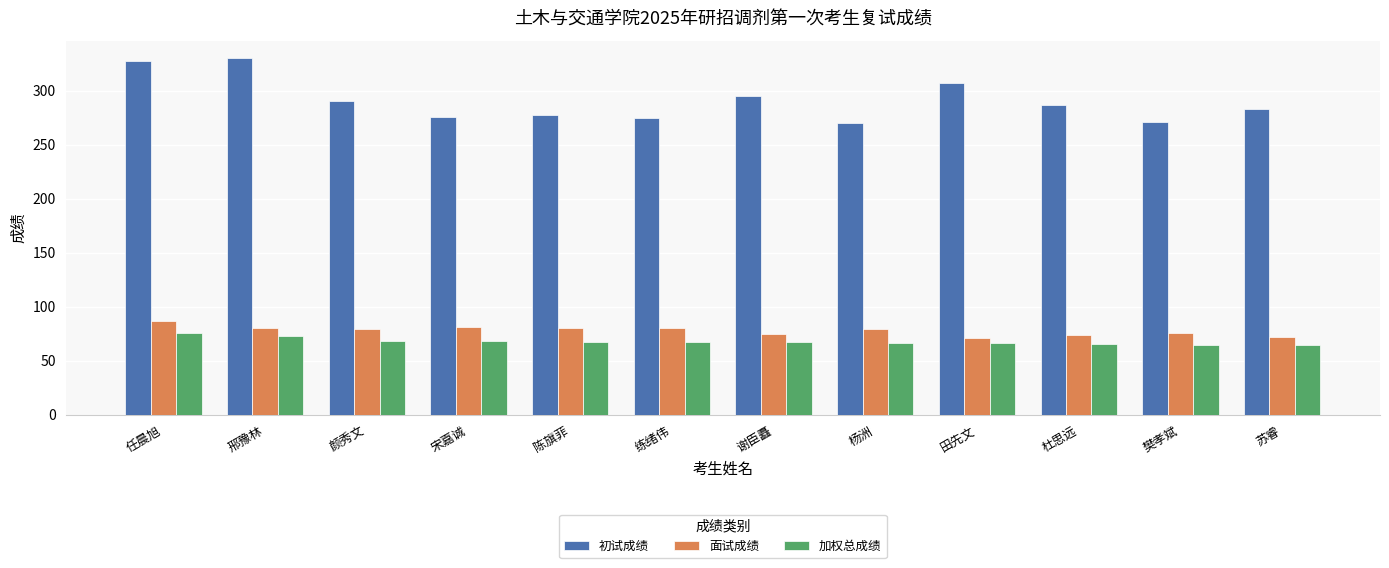

Which series has the largest total across all categories?

初试成绩